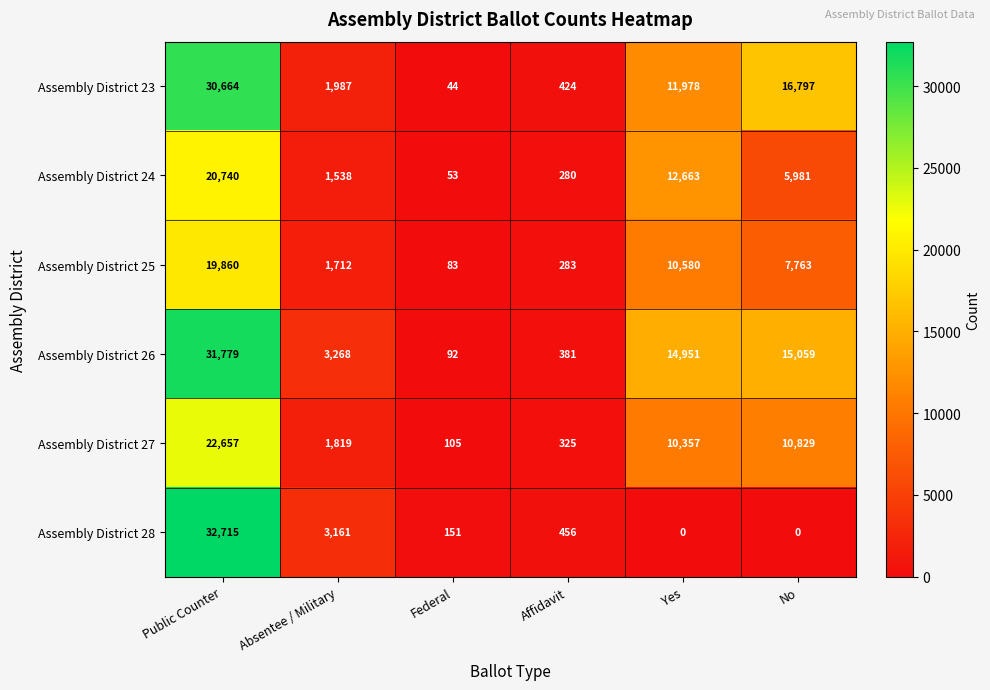

At which label is Assembly District 23 closest to 15354?

No